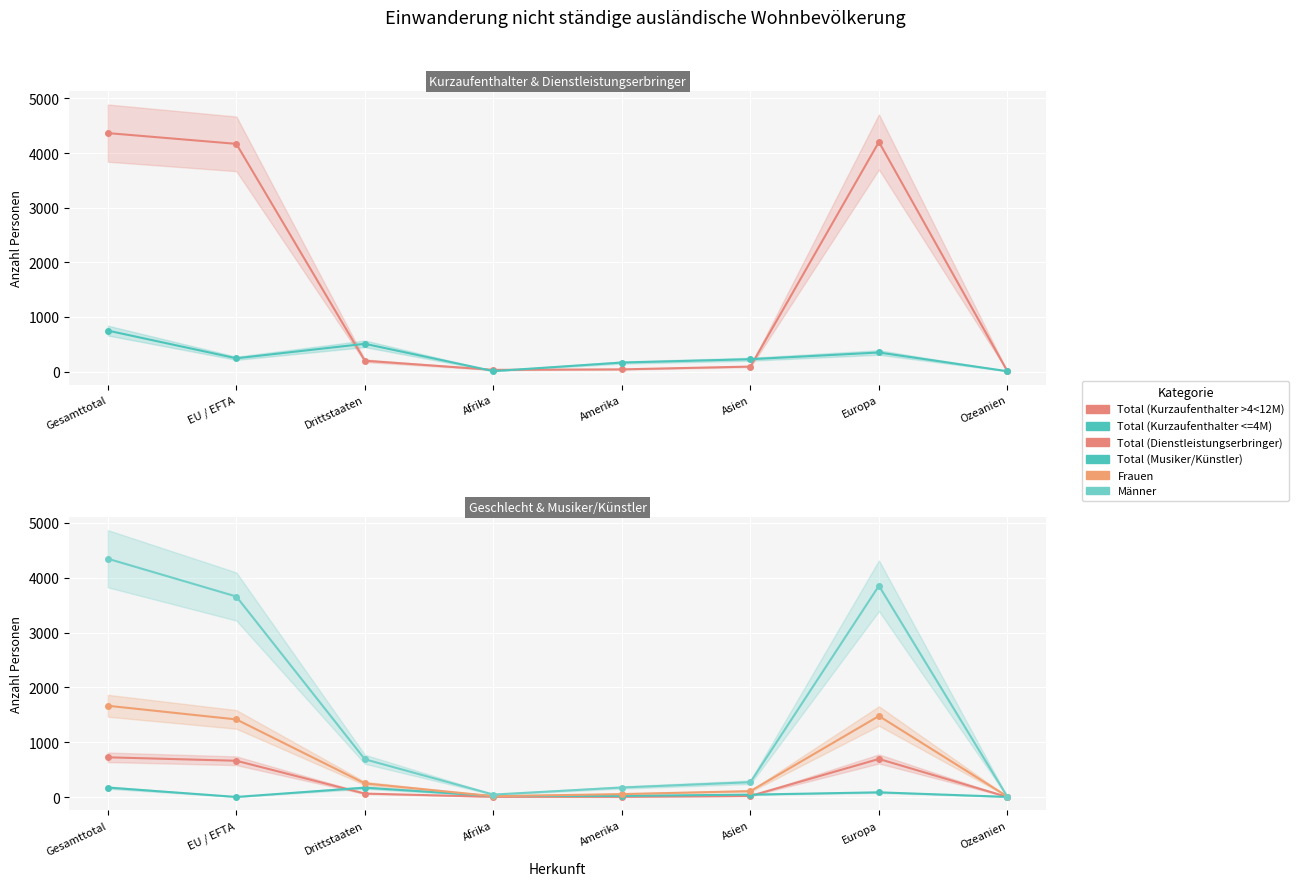

Reading left to right, extract all data points from this chart.

Total (Kurzaufenthalter >4<12M): Gesamttotal=4365	EU / EFTA=4168	Drittstaaten=197	Afrika=30	Amerika=39	Asien=90	Europa=4203	Ozeanien=3
Total (Kurzaufenthalter <=4M): Gesamttotal=749	EU / EFTA=242	Drittstaaten=507	Afrika=7	Amerika=164	Asien=225	Europa=348	Ozeanien=5
Total (Dienstleistungserbringer): Gesamttotal=725	EU / EFTA=662	Drittstaaten=63	Afrika=5	Amerika=4	Asien=20	Europa=695	Ozeanien=1
Total (Musiker/Künstler): Gesamttotal=173	EU / EFTA=2	Drittstaaten=171	Afrika=19	Amerika=21	Asien=44	Europa=86	Ozeanien=3
Frauen: Gesamttotal=1665	EU / EFTA=1416	Drittstaaten=249	Afrika=16	Amerika=54	Asien=108	Europa=1478	Ozeanien=9
Männer: Gesamttotal=4347	EU / EFTA=3658	Drittstaaten=689	Afrika=45	Amerika=174	Asien=271	Europa=3854	Ozeanien=3